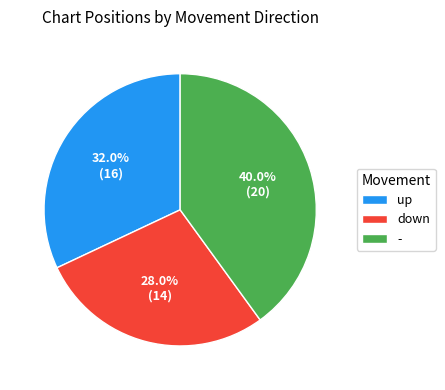

To the nearest percent, what percentage of the pie is -?

40%